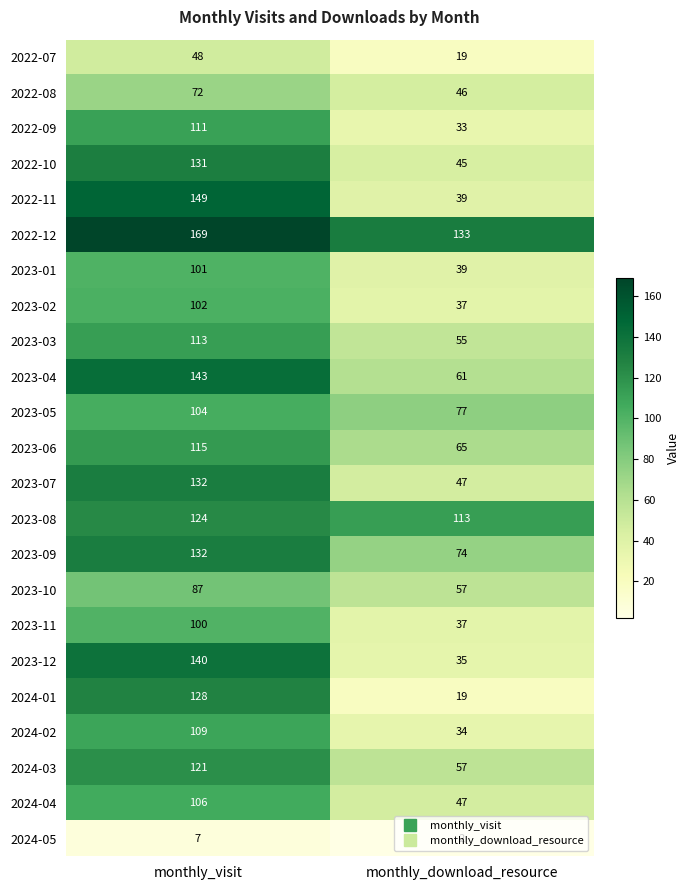

Is it true that 2023-01 equals 69 at monthly_visit?

False